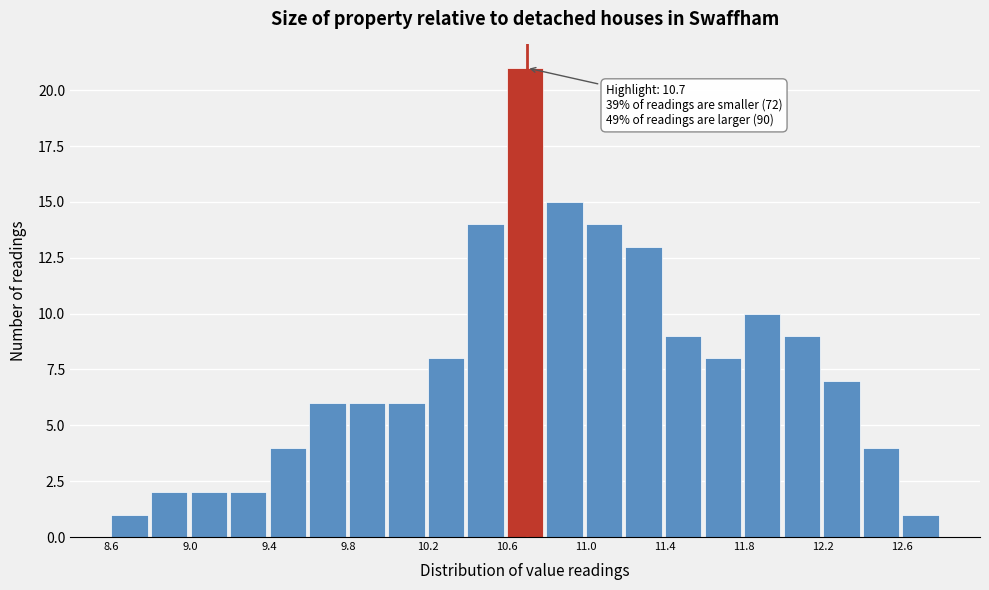

Over which range of the x-axis is the bar tallest?

10.6 to 10.8